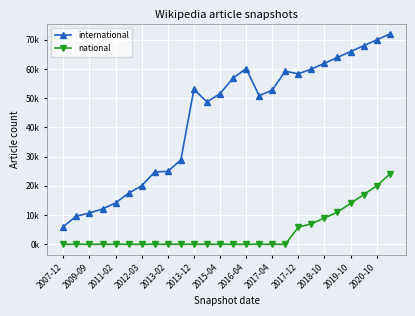

True or false: international and national cross at least once.

False